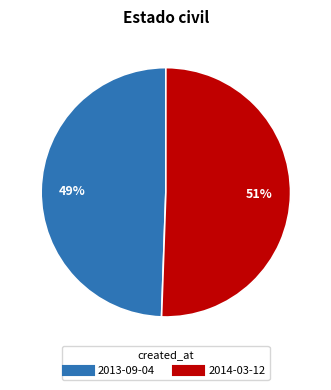

What is the ratio of the value at 2013-09-04 to the value at 2014-03-12?

1.0